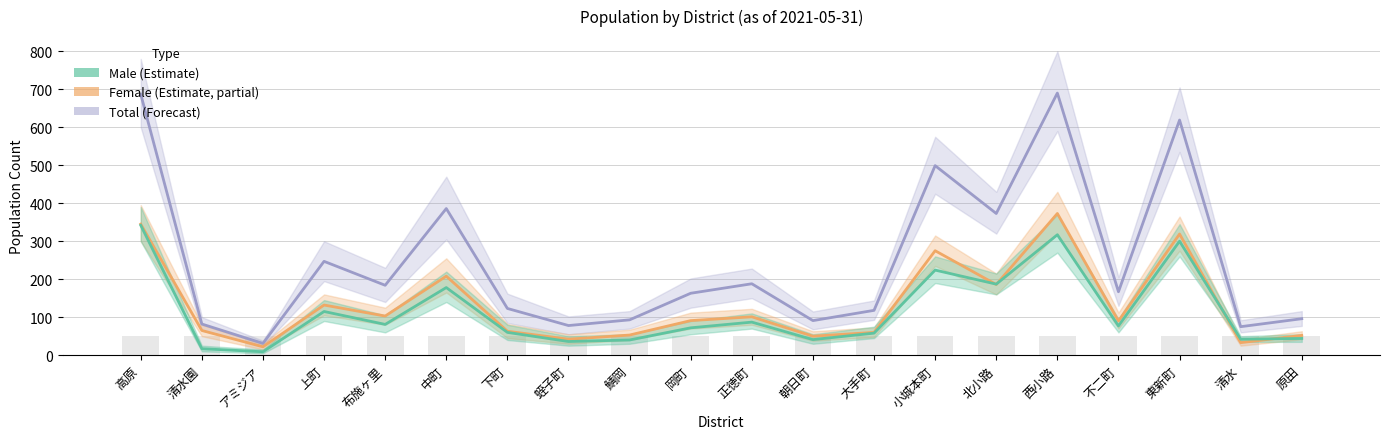

What is the greatest value displayed?

690